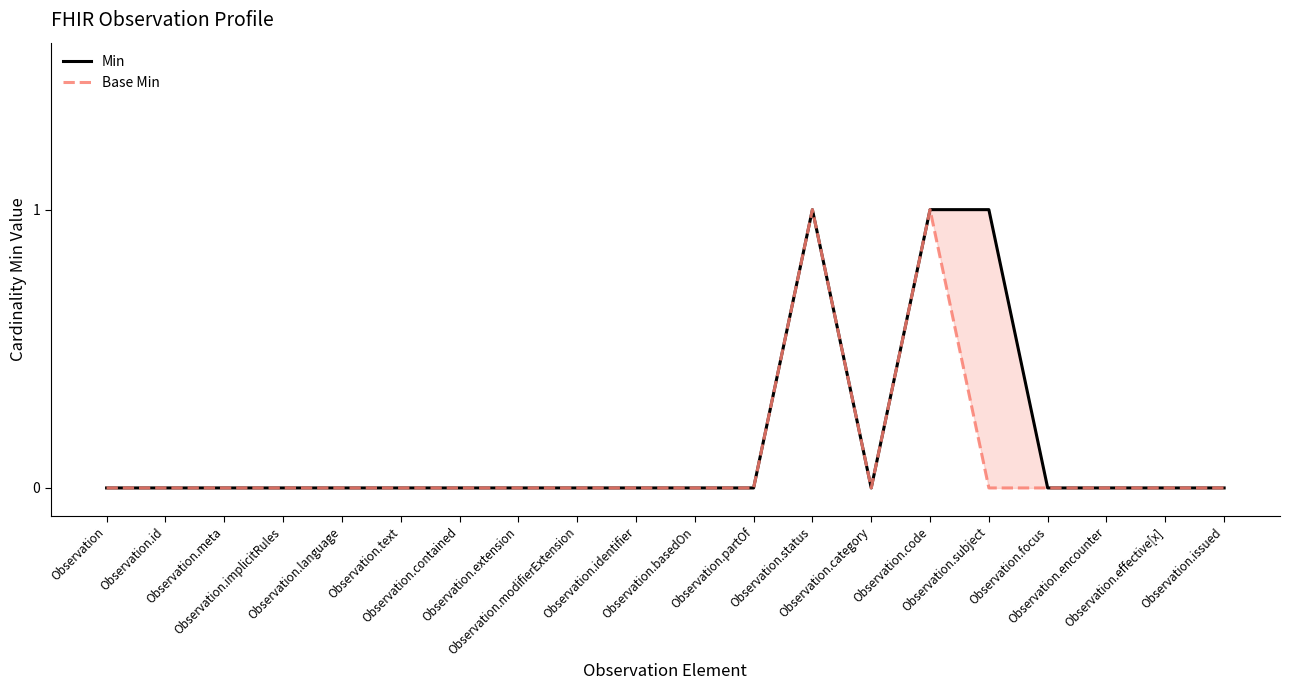

What are all the series names shown in the legend?

Min, Base Min